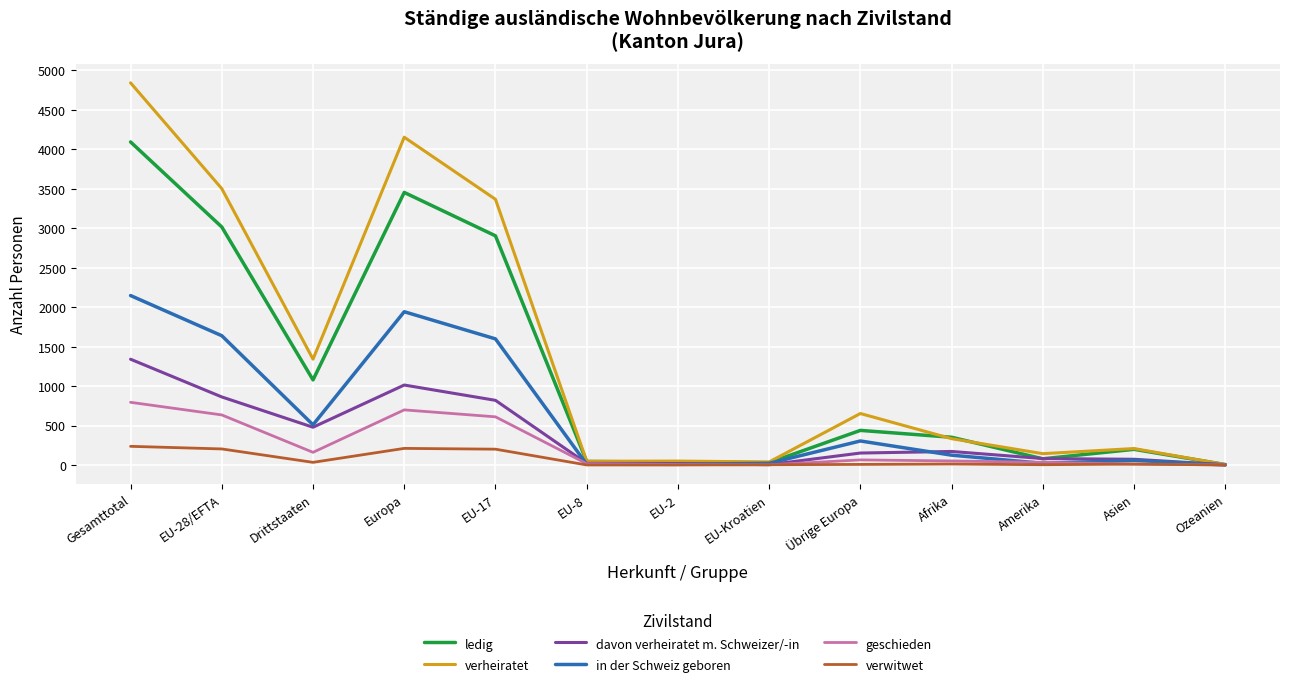

The davon verheiratet m. Schweizer/-in series shows 516 at Europa. True or false?

False